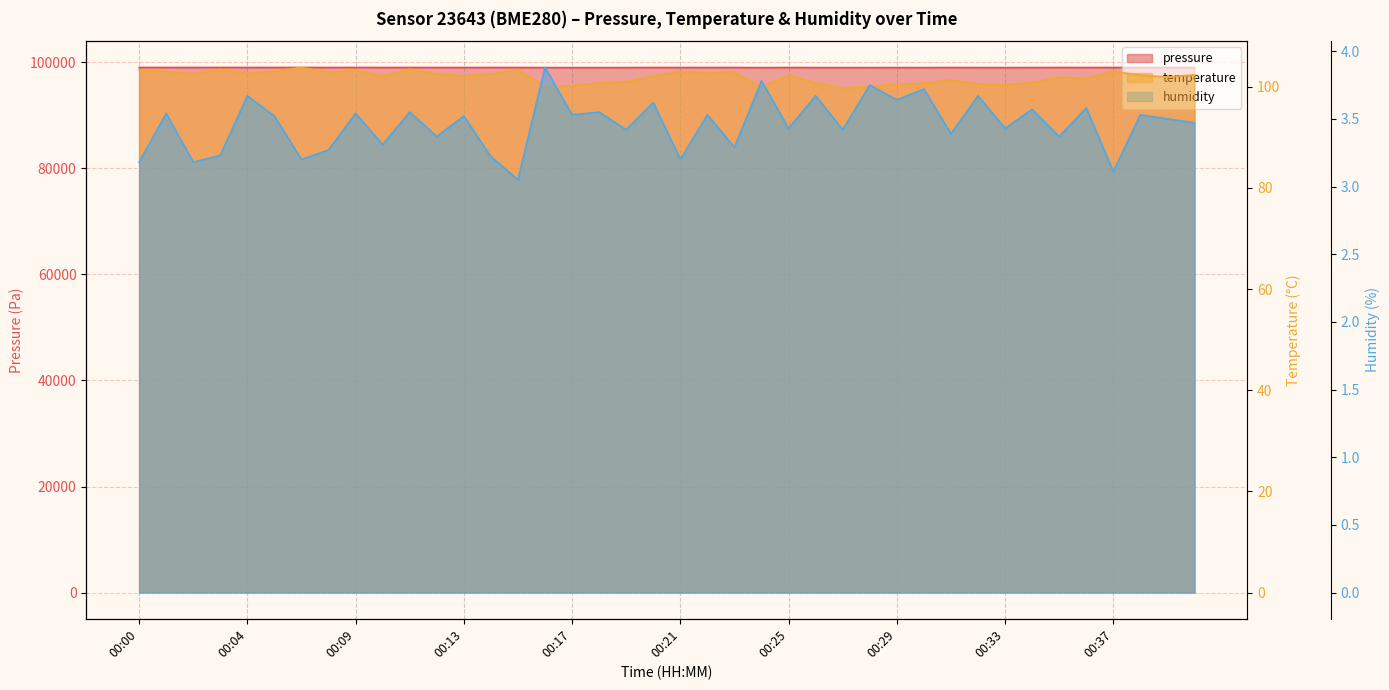

Reading right to left, extract all data points from this chart.

pressure: 00:40=99034.4	00:39=99035.5	00:38=99041.7	00:37=99042.7	00:36=99040.9	00:35=99042.8	00:34=99030.9	00:33=99023.9	00:32=99028.5	00:31=99038.8	00:30=99019.5	00:29=99028.6	00:28=99021.5	00:27=99022.9	00:26=99023.8	00:25=99038.3	00:24=99013.5	00:23=99042.8	00:22=99040.3	00:21=99038.8	00:20=99041.0	00:19=99024.8	00:18=99017.6	00:17=99017.7	00:16=99023.5	00:15=99043.4	00:14=99042.0	00:13=99034.9	00:12=99041.4	00:11=99045.2	00:10=99040.2	00:09=99052.0	00:08=99039.7	00:06=99051.1	00:05=99043.5	00:04=99047.8	00:03=99049.6	00:02=99048.9	00:01=99045.7	00:00=99052.2
temperature: 00:40=102.4	00:39=101.9	00:38=102.3	00:37=103.0	00:36=101.6	00:35=101.9	00:34=100.8	00:33=100.4	00:32=100.5	00:31=101.4	00:30=100.7	00:29=100.5	00:28=100.1	00:27=99.8	00:26=100.8	00:25=102.2	00:24=100.0	00:23=102.9	00:22=102.7	00:21=103.0	00:20=102.1	00:19=101.0	00:18=100.8	00:17=100.2	00:16=100.0	00:15=103.4	00:14=102.5	00:13=102.1	00:12=102.6	00:11=103.5	00:10=102.1	00:09=103.3	00:08=102.9	00:06=103.8	00:05=103.1	00:04=102.6	00:03=103.5	00:02=102.5	00:01=103.0	00:00=103.3
humidity: 00:40=3.5	00:39=3.5	00:38=3.5	00:37=3.1	00:36=3.6	00:35=3.4	00:34=3.6	00:33=3.4	00:32=3.7	00:31=3.4	00:30=3.7	00:29=3.6	00:28=3.8	00:27=3.4	00:26=3.7	00:25=3.4	00:24=3.8	00:23=3.3	00:22=3.5	00:21=3.2	00:20=3.6	00:19=3.4	00:18=3.5	00:17=3.5	00:16=3.9	00:15=3.0	00:14=3.2	00:13=3.5	00:12=3.4	00:11=3.5	00:10=3.3	00:09=3.5	00:08=3.3	00:06=3.2	00:05=3.5	00:04=3.7	00:03=3.2	00:02=3.2	00:01=3.5	00:00=3.2